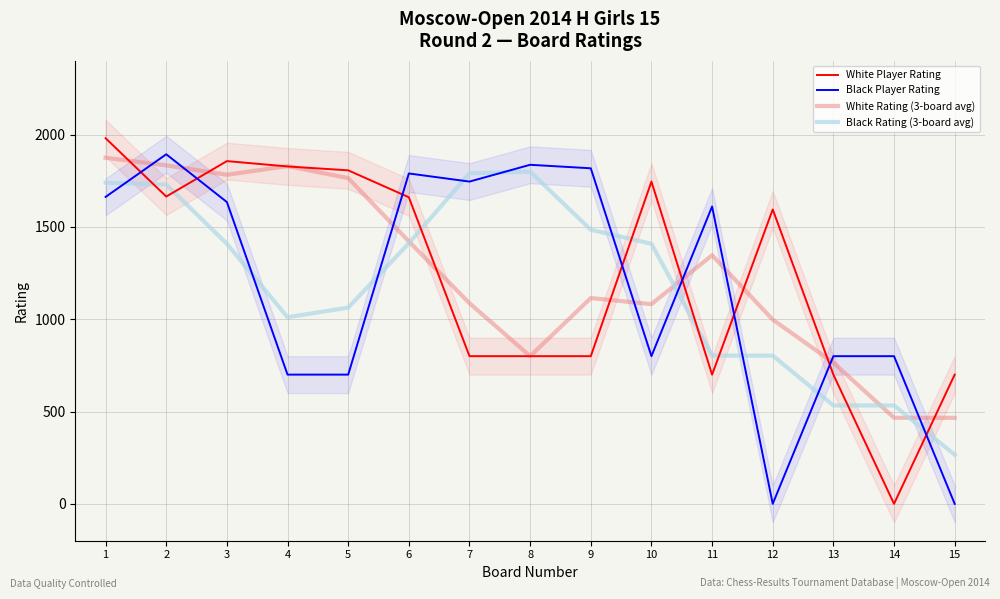

What is the highest value of the Black Rating (3-board avg) series?

1800